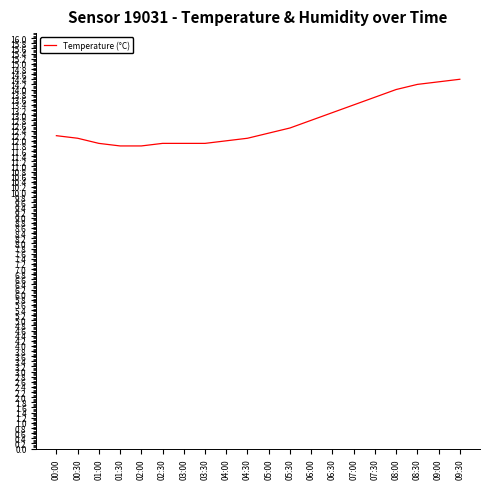

Which has a higher value, 02:00 or 08:30?

08:30